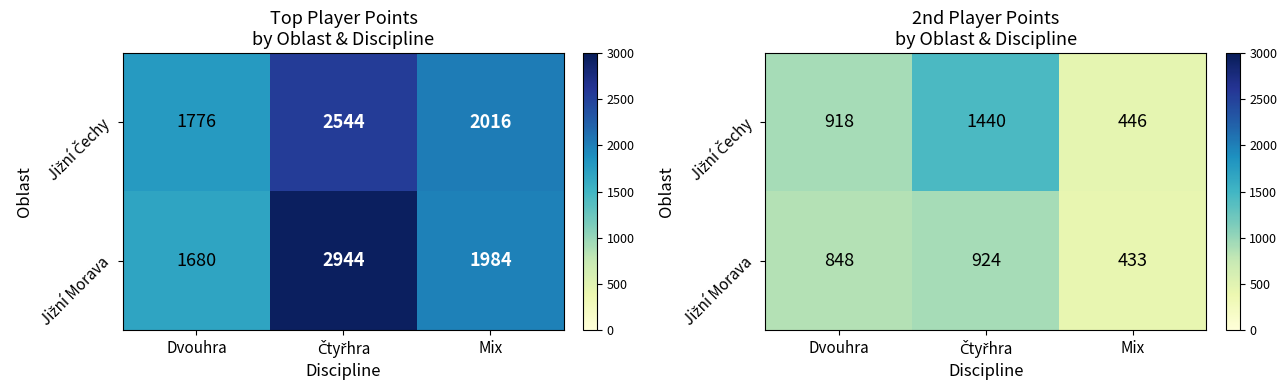

At Dvouhra, list the series in order from largest to smallest.

Jižní Čechy, Jižní Morava